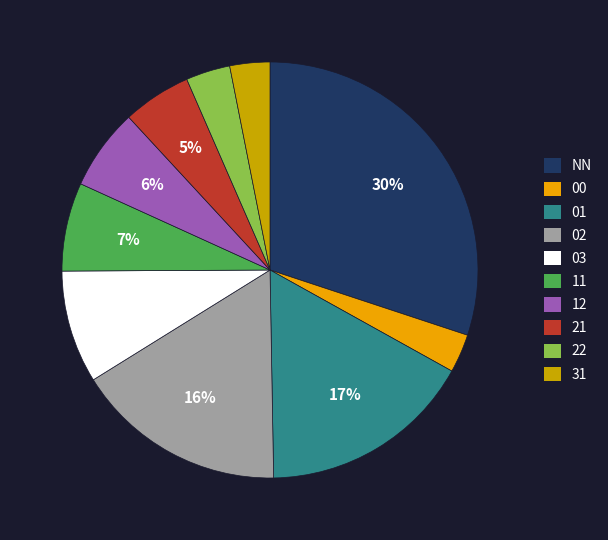

Does 00 represent more than half of the total?

No